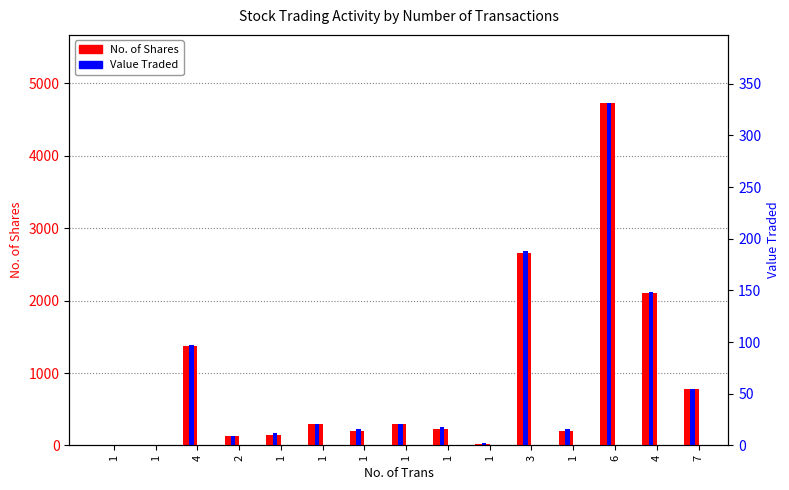

What is the maximum value shown in the chart?

4726.0